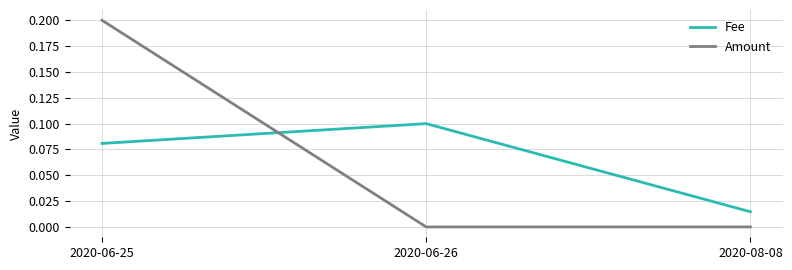

What is the greatest value displayed?

0.2